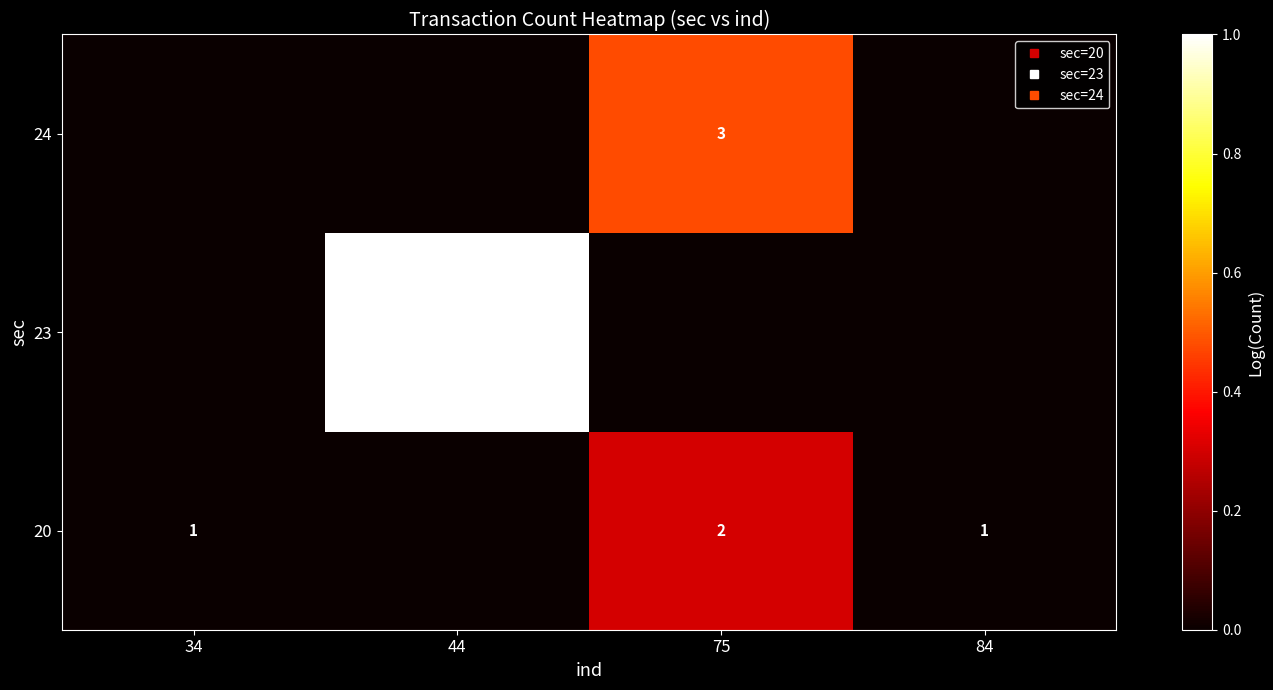

At which category does the chart reach its minimum across all series?

34